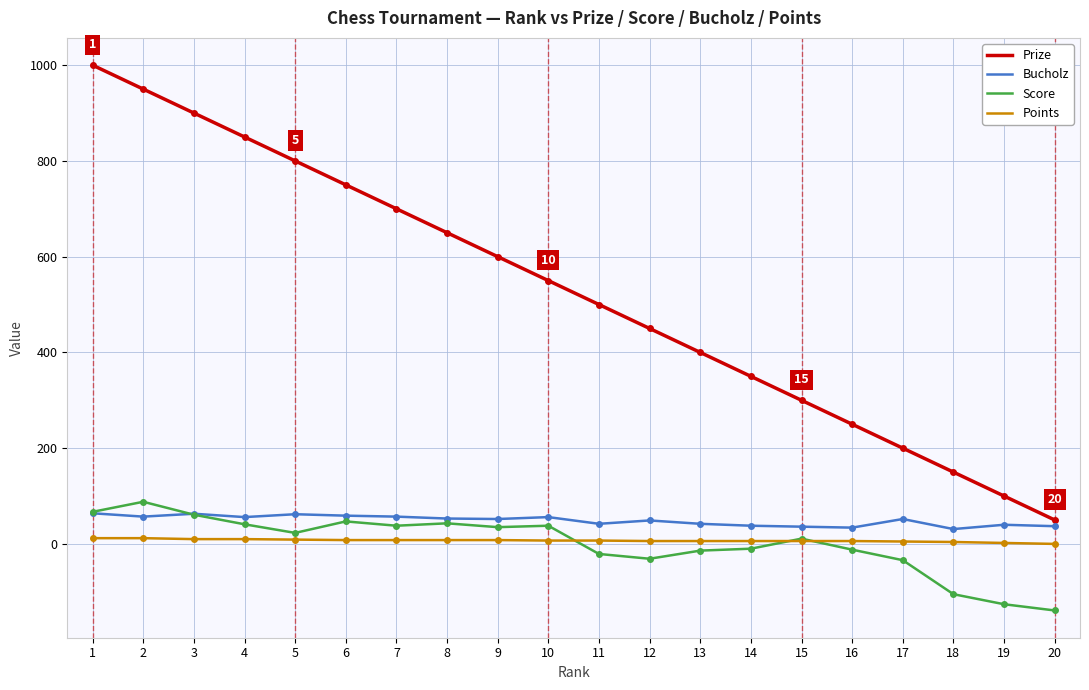

True or false: Bucholz and Points cross at least once.

False